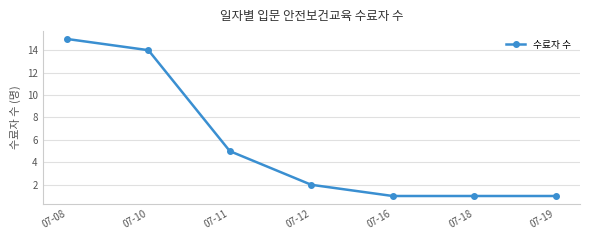

The value at 07-10 is 14. True or false?

True